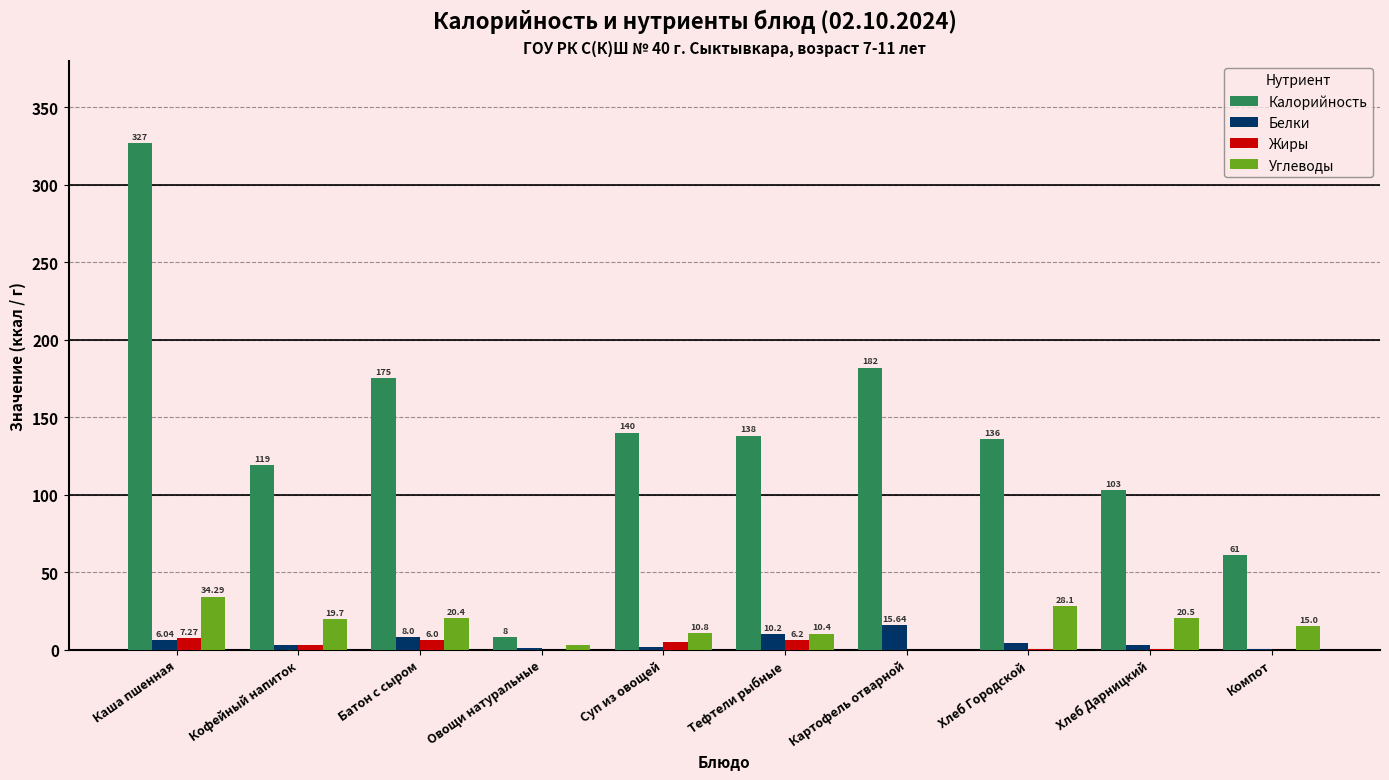

How many distinct data groups are displayed?

4